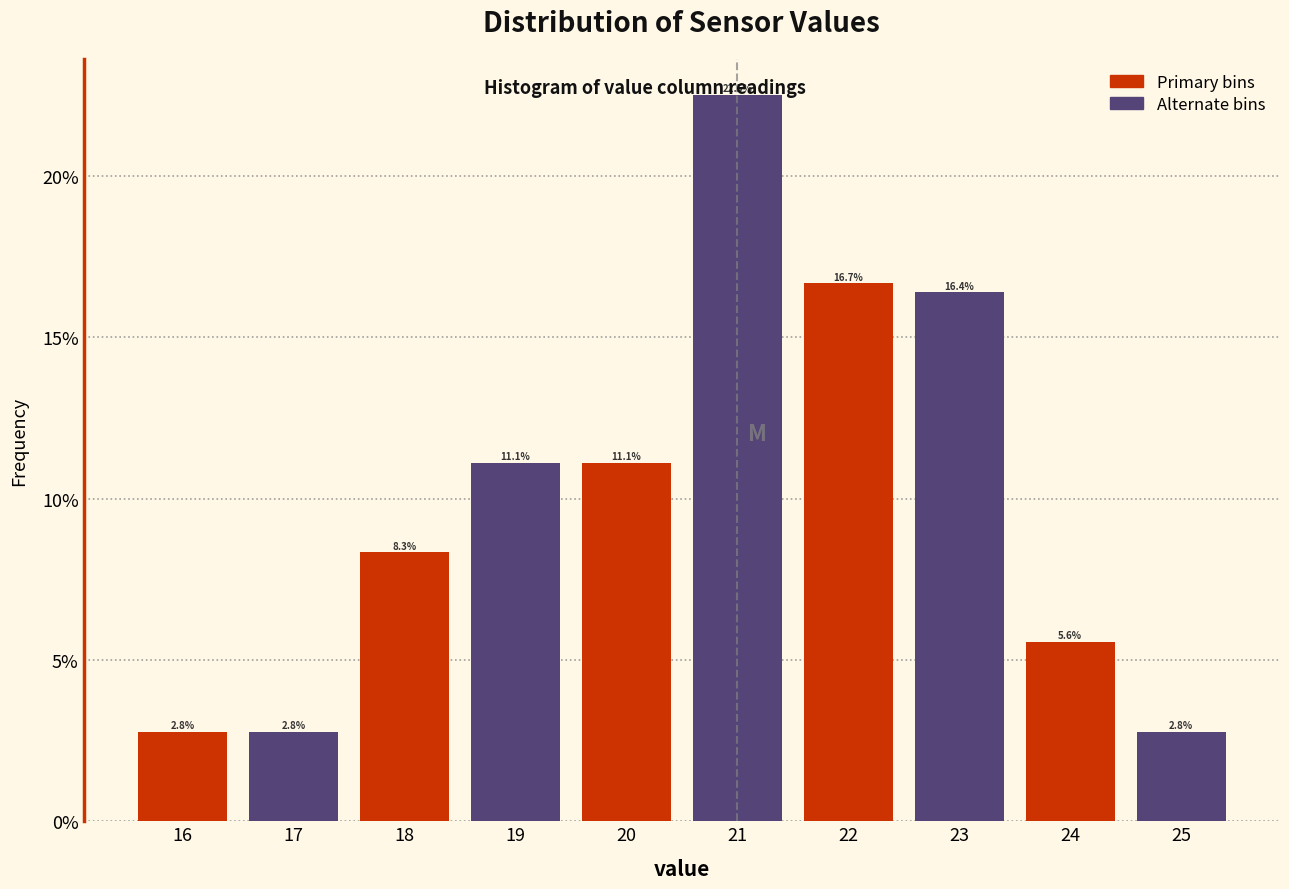

Over which range of the x-axis is the bar tallest?

20.5 to 21.5